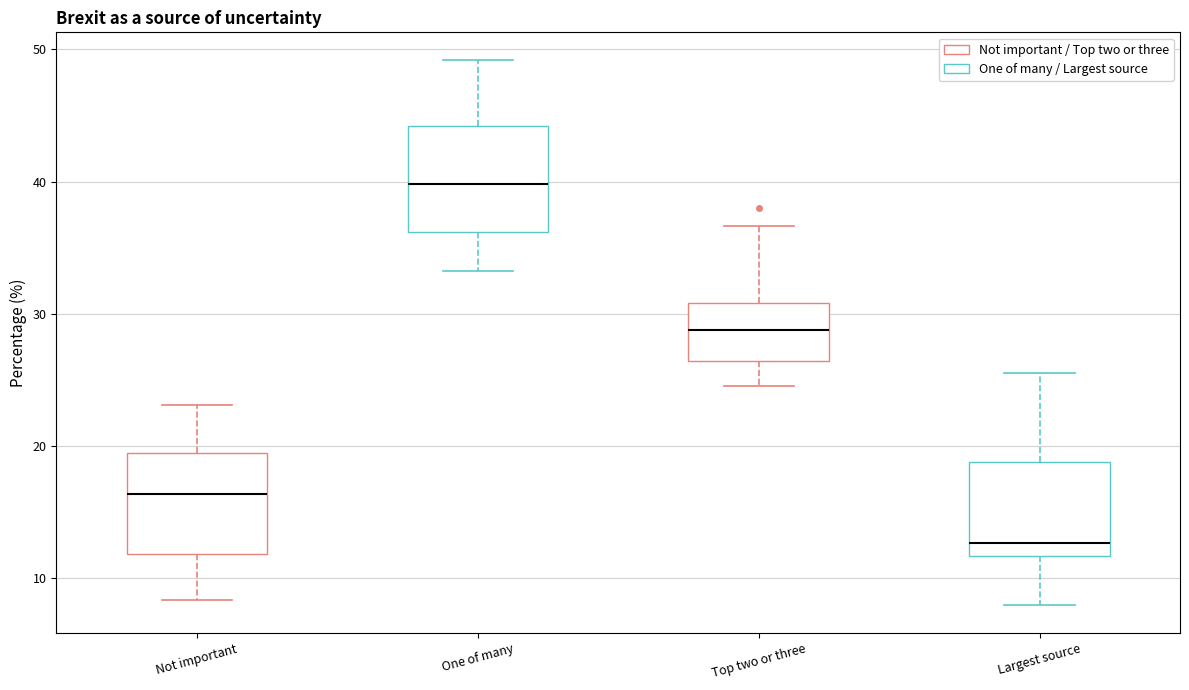

Where does the lower whisker of the box for Largest source end on the y-axis? The values are not printed on the chart, so give them approximately, as read against the axis.

8